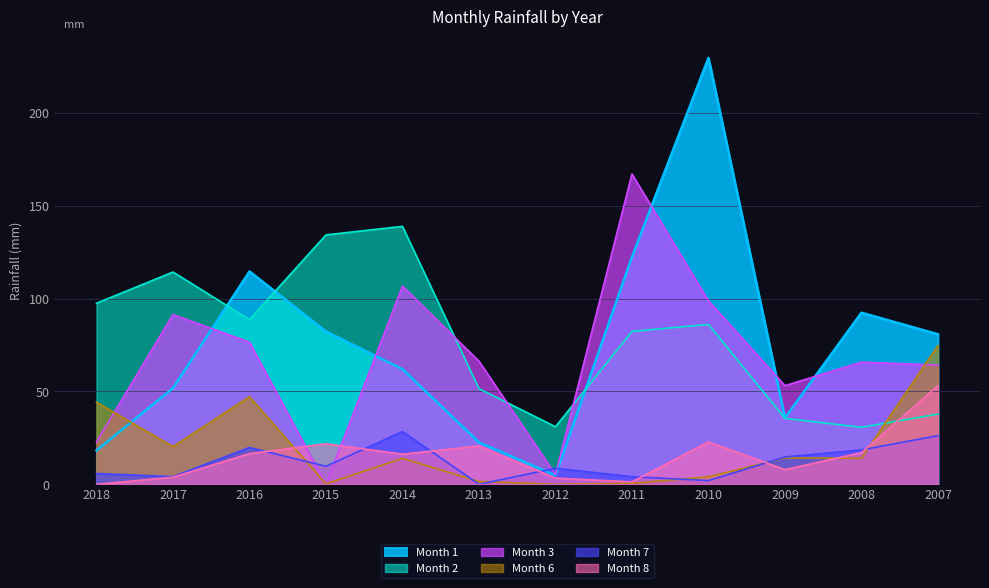

True or false: Month 3 has more than 2 interior local peaks.

True